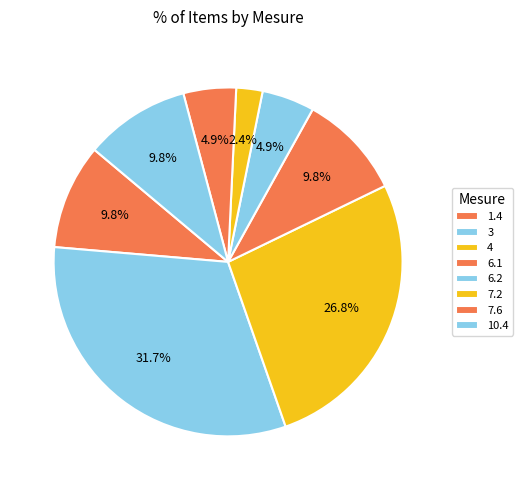

Count the number of slices in the pie.

8